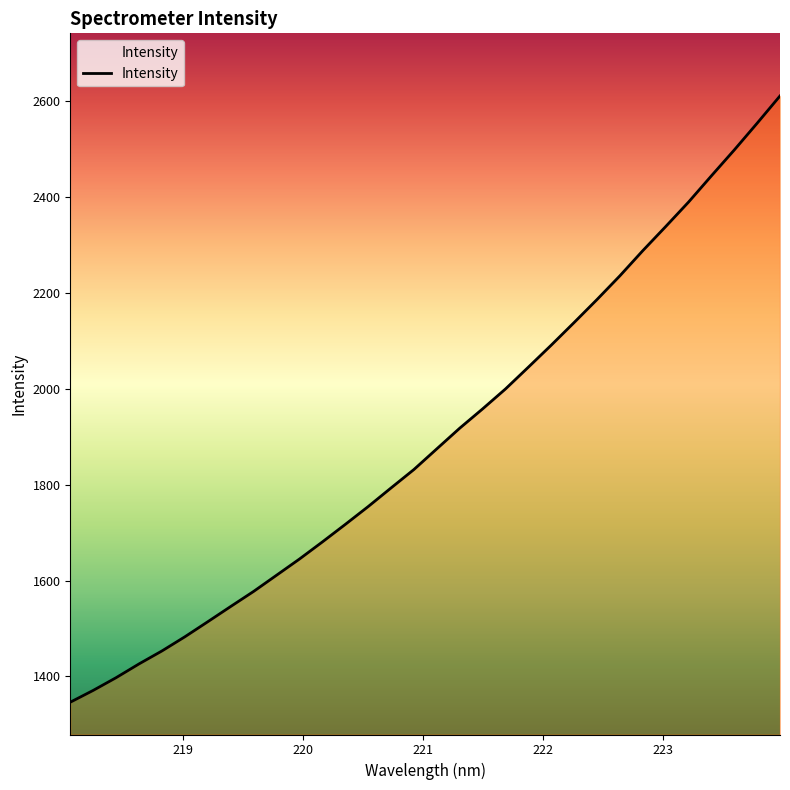

What is the difference between the maximum and minimum values?

1263.9